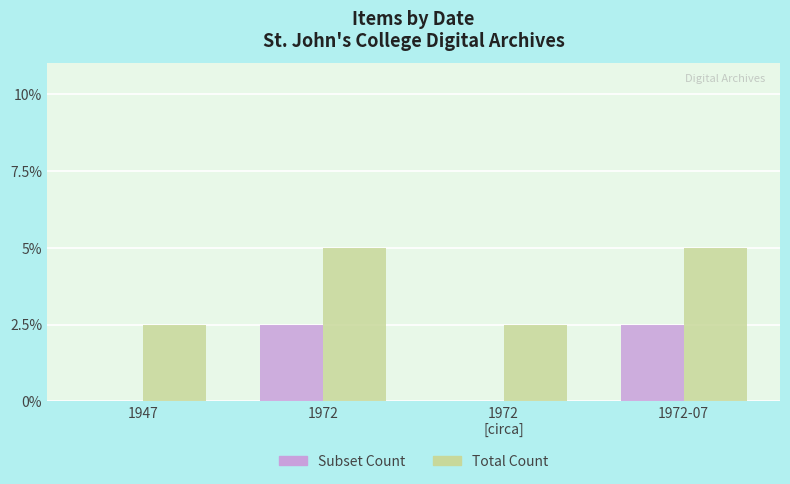

Does the chart contain stacked bars?

No